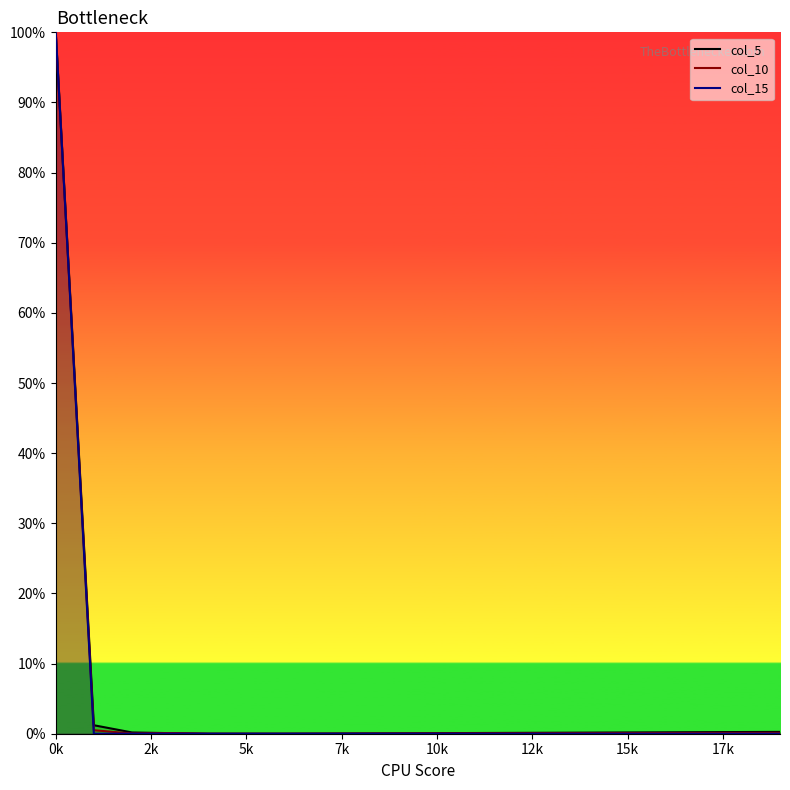

What is the difference between the maximum and minimum values in the col_10 series?

100.0